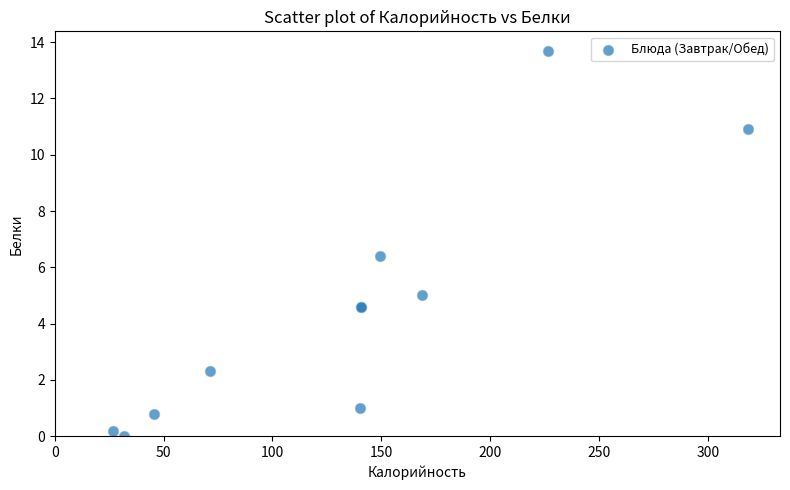

What Y value in the scatter plot is closest to 6?

6.4